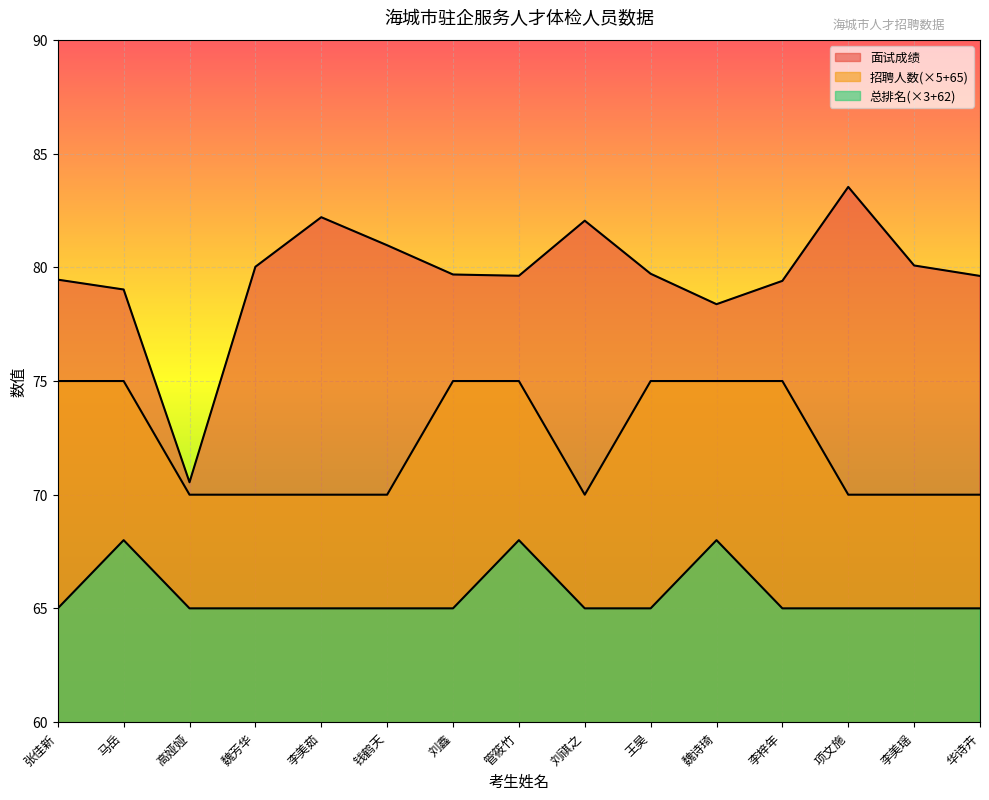

List the labels in order of 总排名 value, smallest first.

张佳新, 高娅娅, 魏芳华, 李美茹, 钱鹤天, 刘鑫, 刘祺之, 王昊, 李梓年, 项文施, 李美瑶, 华诗卉, 马岳, 管筱竹, 魏诗琦